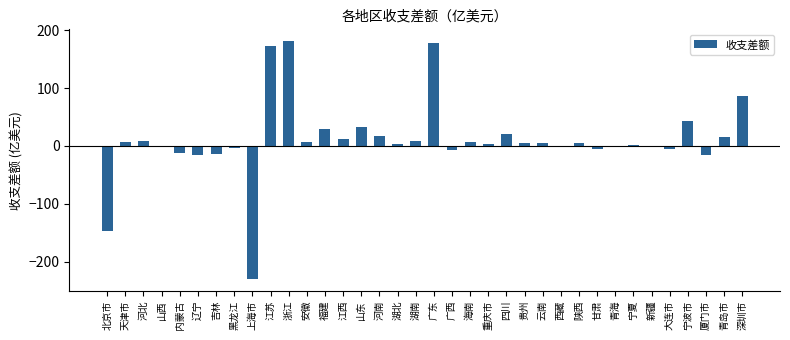

The value at 北京市 is -60.9. True or false?

False